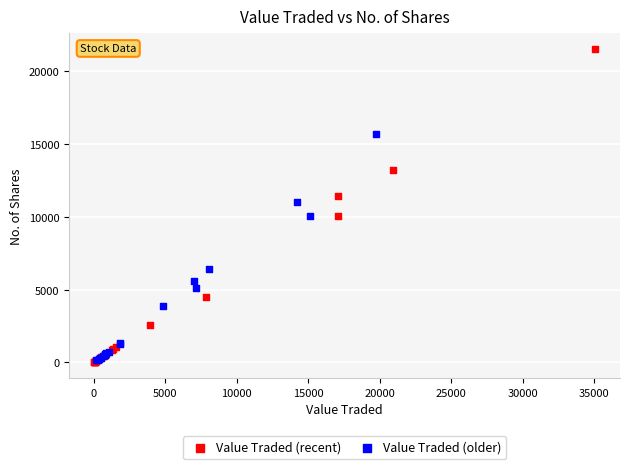

Which series reaches the maximum Y coordinate?

Value Traded (recent)